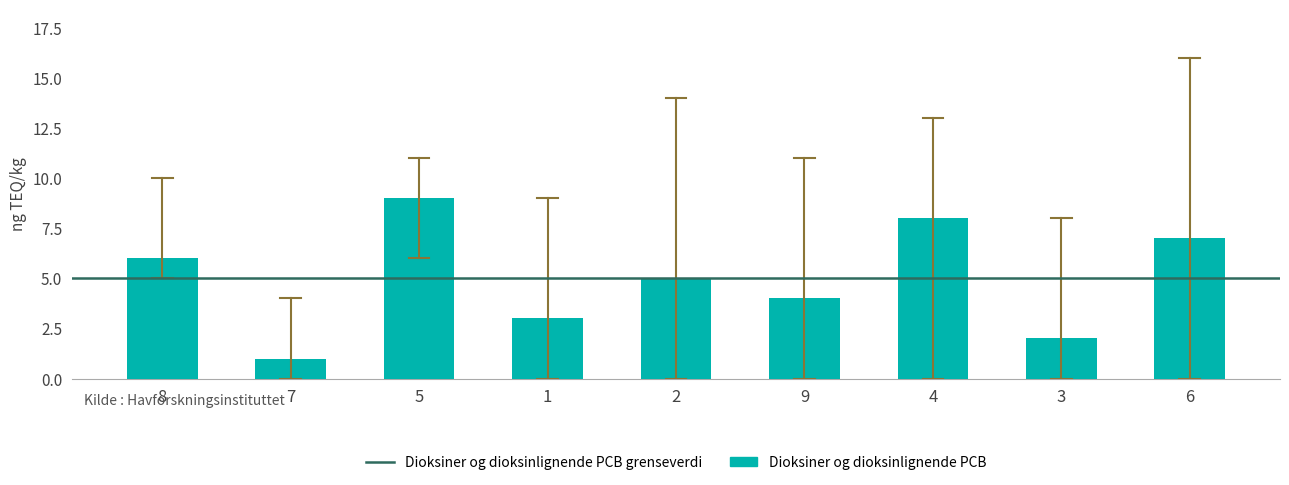

What is the difference between the maximum and minimum values?

8